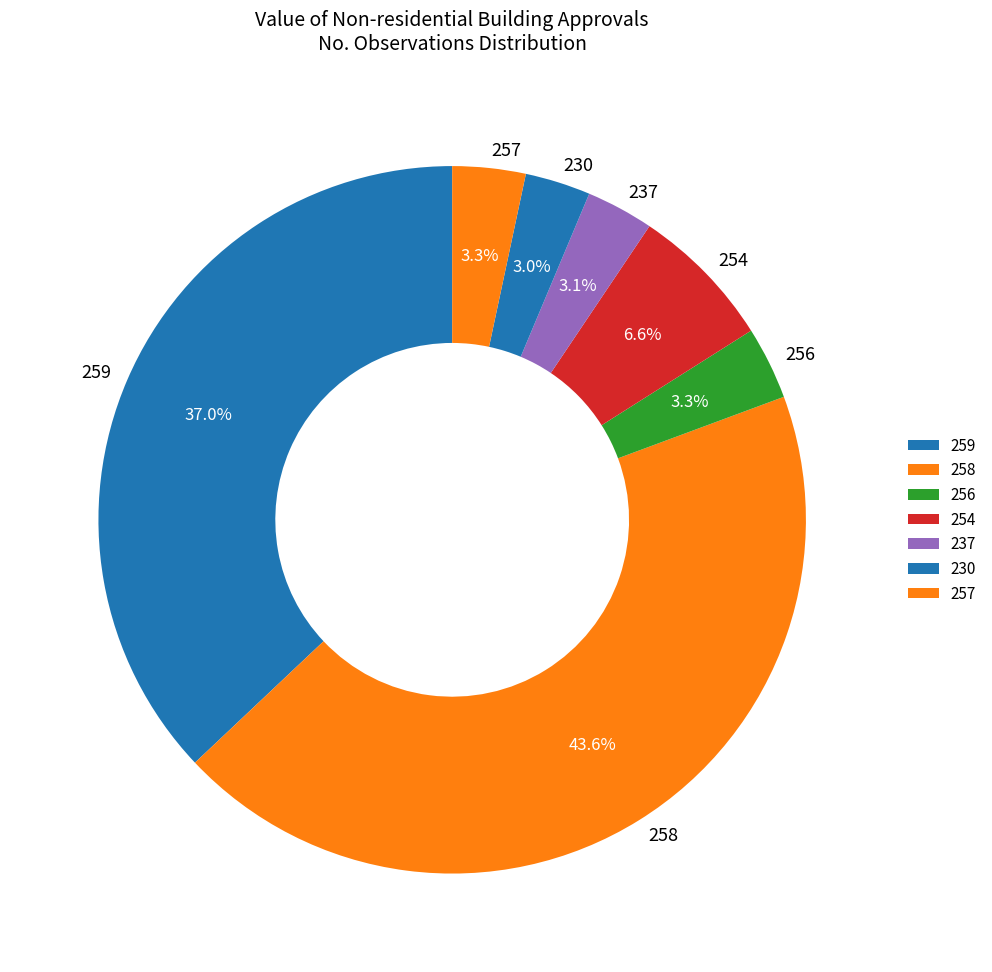

What percentage is NOT represented by 254?

93.4%